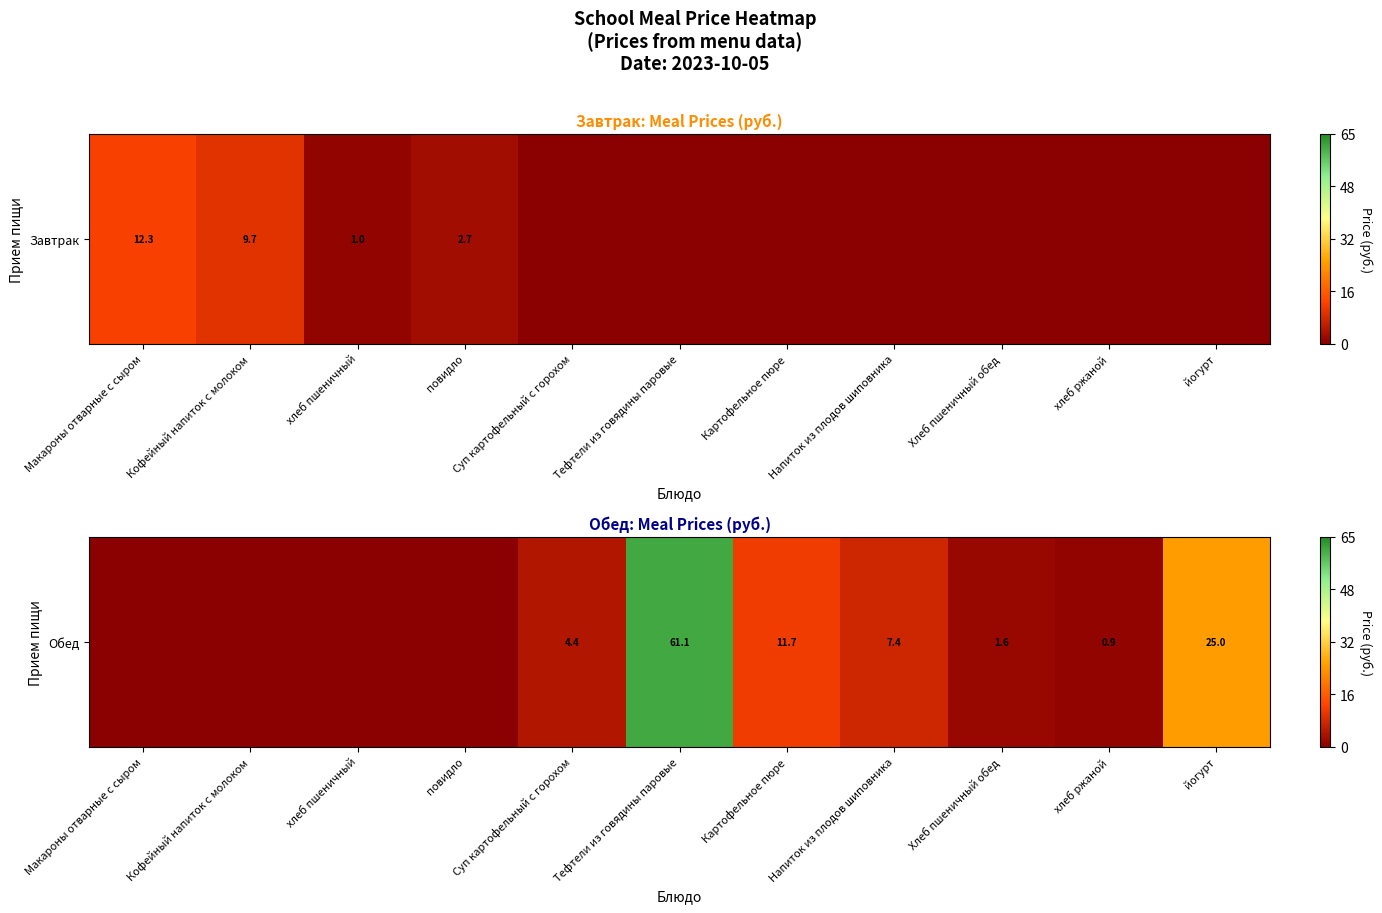

Rank the categories by value from highest to lowest.

Тефтели из говядины паровые, йогурт, Картофельное пюре, Напиток из плодов шиповника, Суп картофельный с горохом, Хлеб пшеничный обед, хлеб ржаной, Макароны отварные с сыром, Кофейный напиток с молоком, хлеб пшеничный, повидло